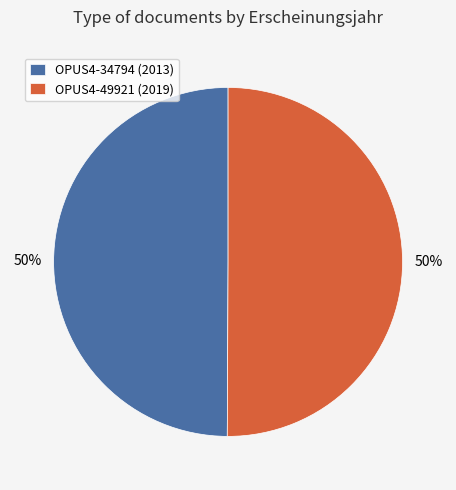

How many slices are in this pie chart?

2